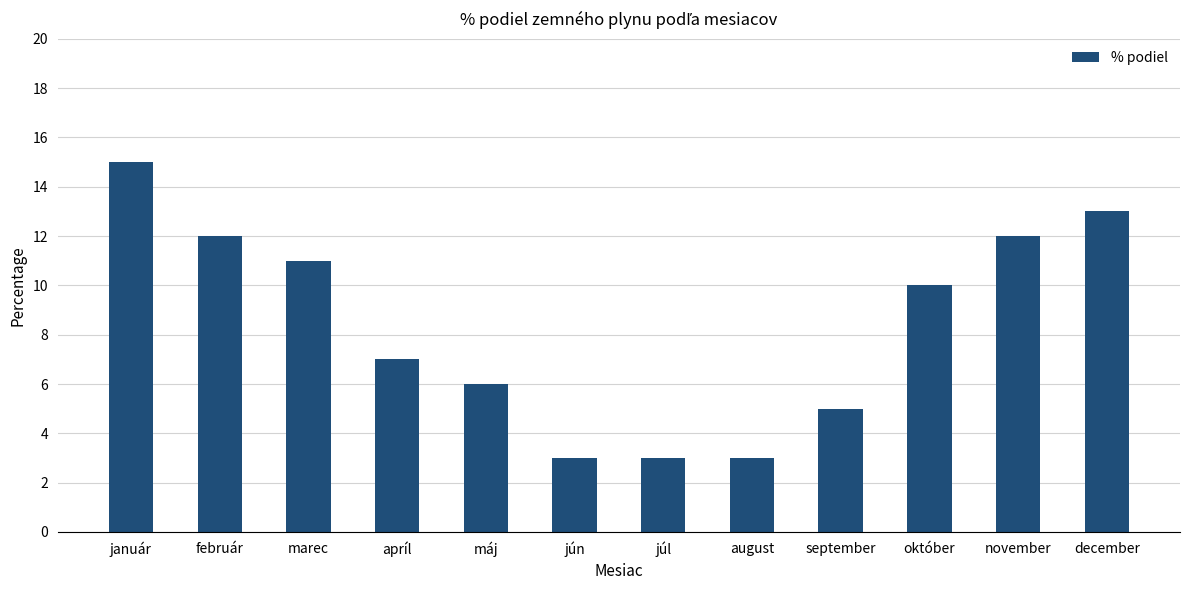

Which has a higher value, august or marec?

marec